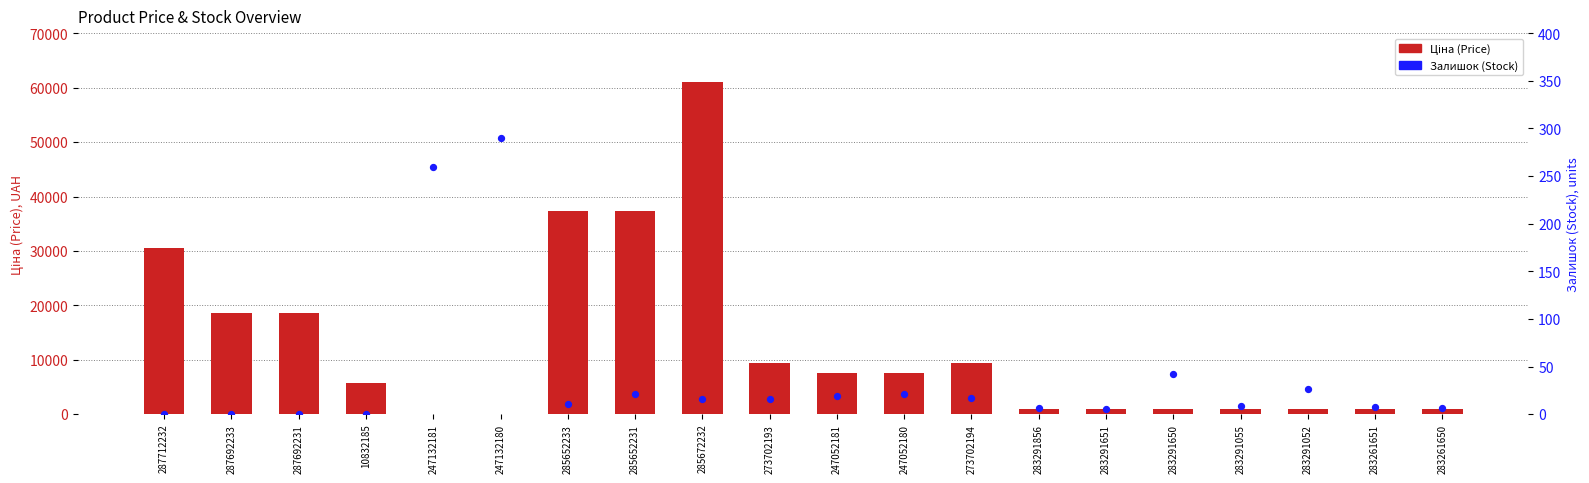

Which series contains the highest Y value?

Ціна (Price)